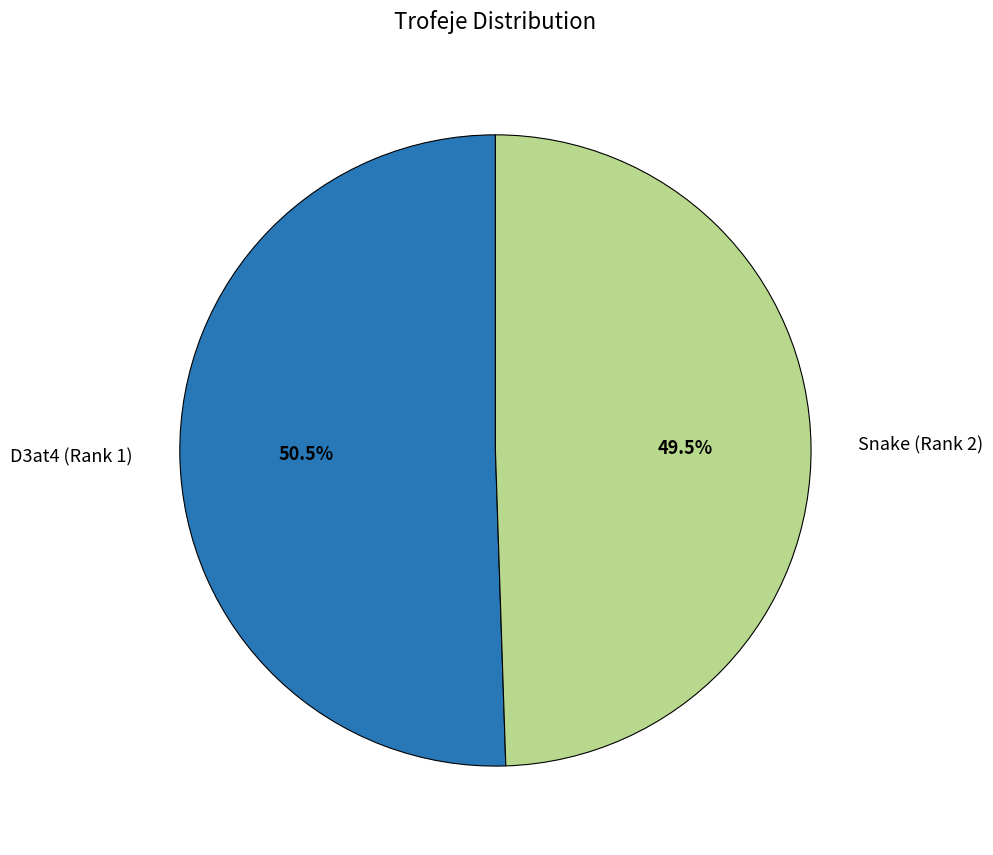

Which category has the biggest portion of the pie?

D3at4 (Rank 1)